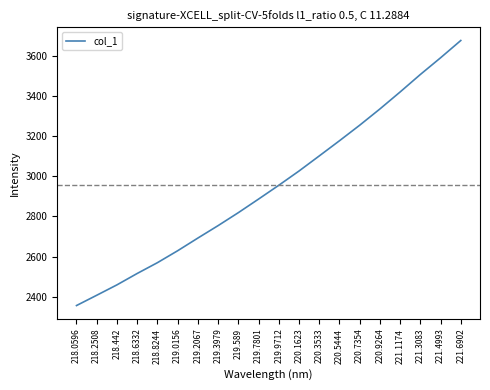

Rank the categories by value from lowest to highest.

218.0596, 218.2508, 218.442, 218.6332, 218.8244, 219.0156, 219.2067, 219.3979, 219.589, 219.7801, 219.9712, 220.1623, 220.3533, 220.5444, 220.7354, 220.9264, 221.1174, 221.3083, 221.4993, 221.6902